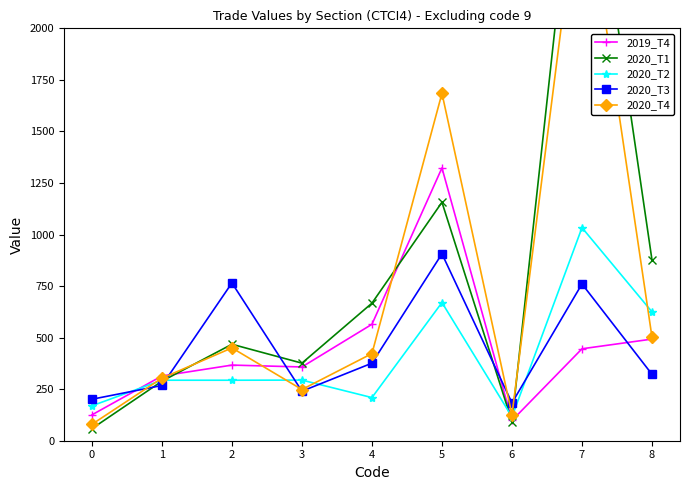

The 2020_T2 series shows 115.7 at 6. True or false?

True